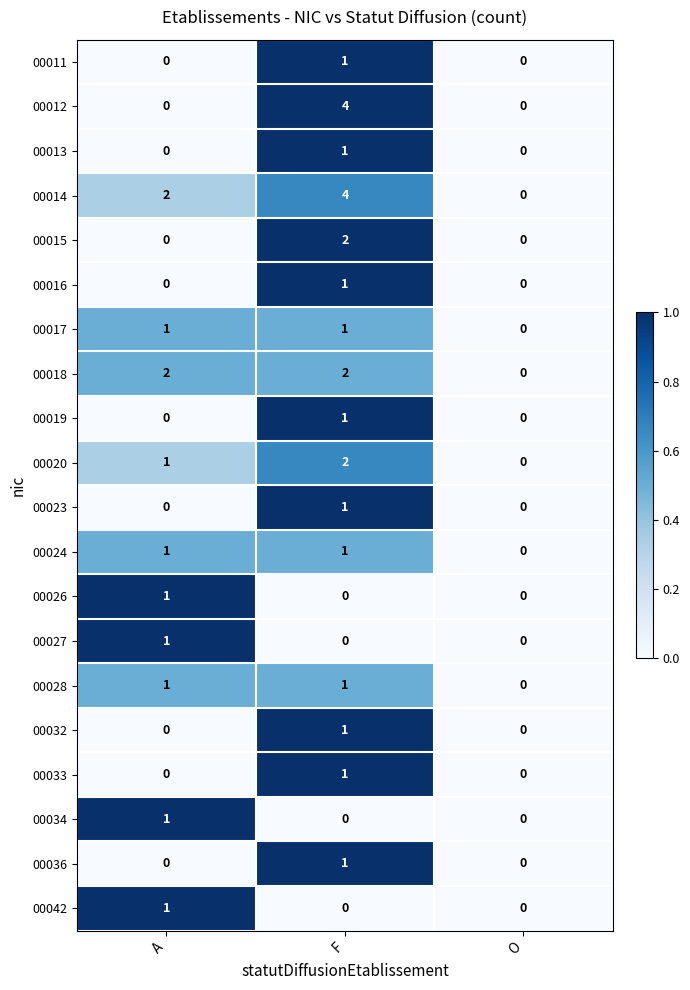

What is the total value across all series at F?

25